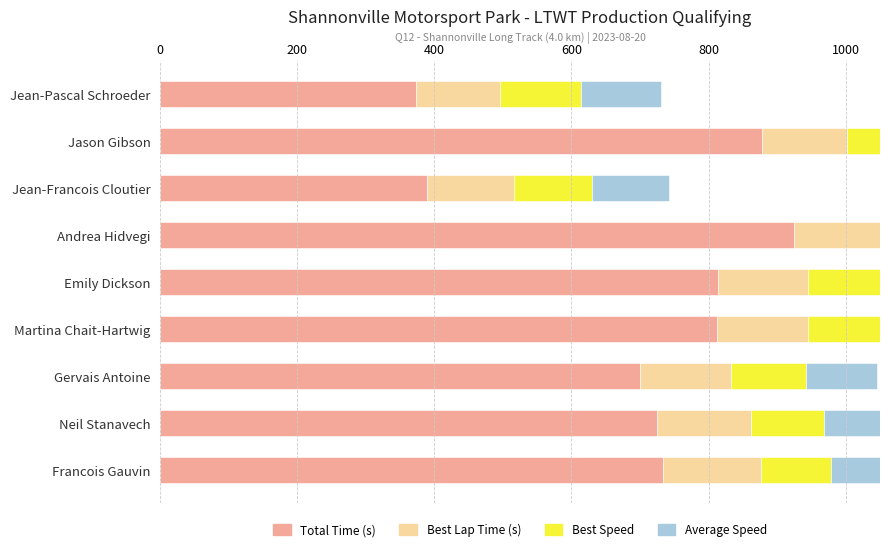

What is the difference between the maximum and minimum values in the Best Lap Time (s) series?

20.5